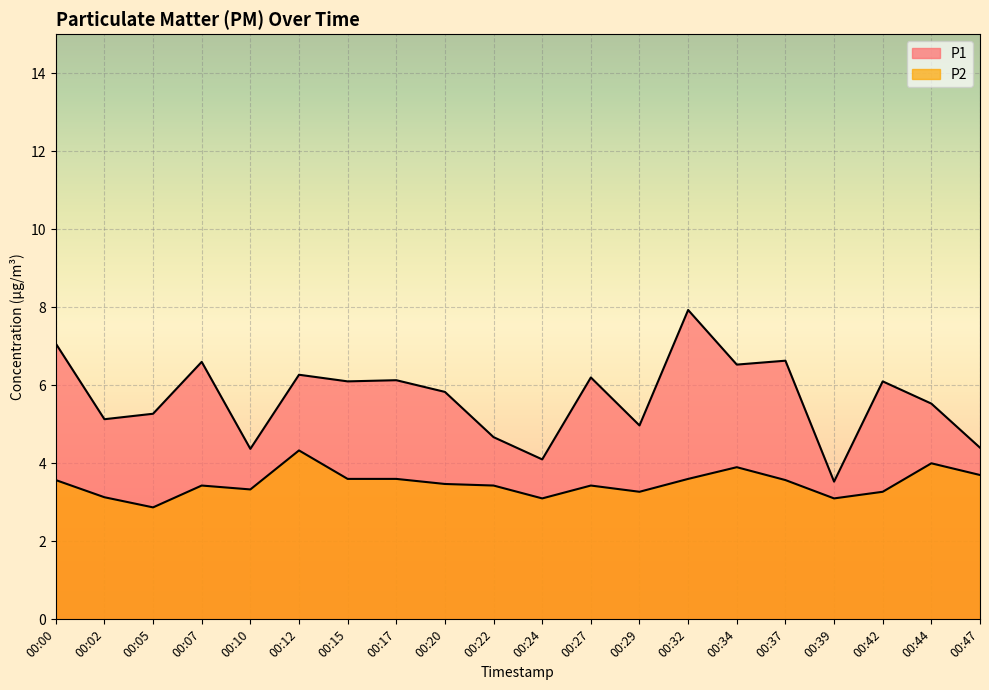

What is the value of the P2 point at the 14th from the left?

3.6